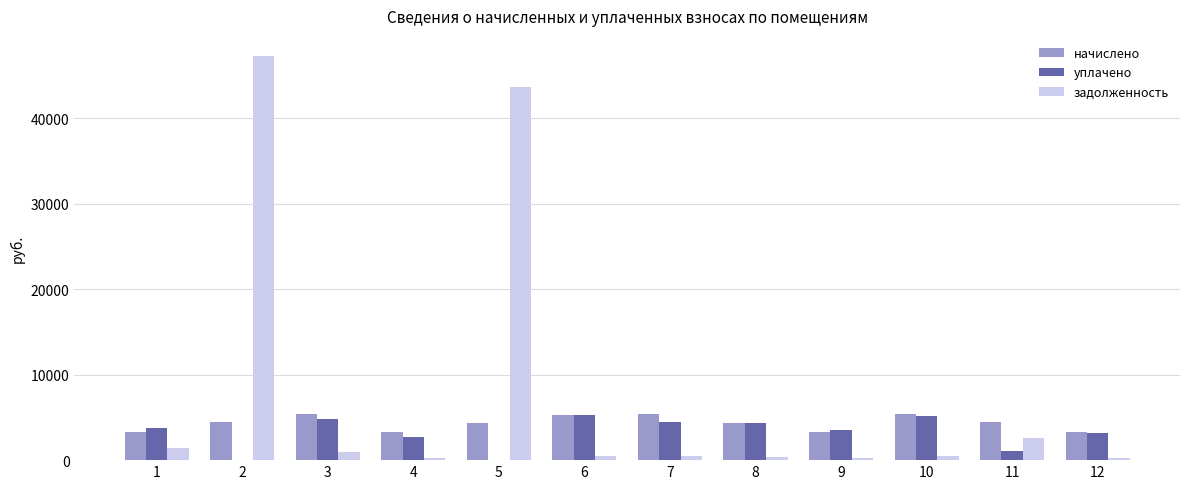

The value of начислено at 9 is 3265.8. True or false?

True